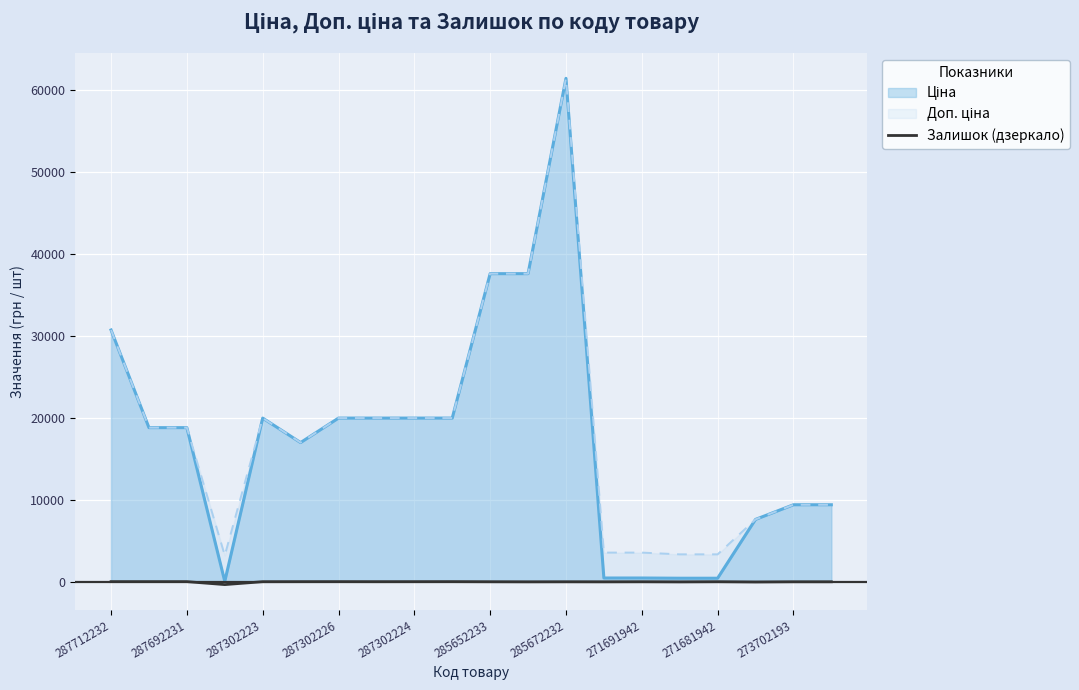

Which label corresponds to the largest value in the chart?

285672232